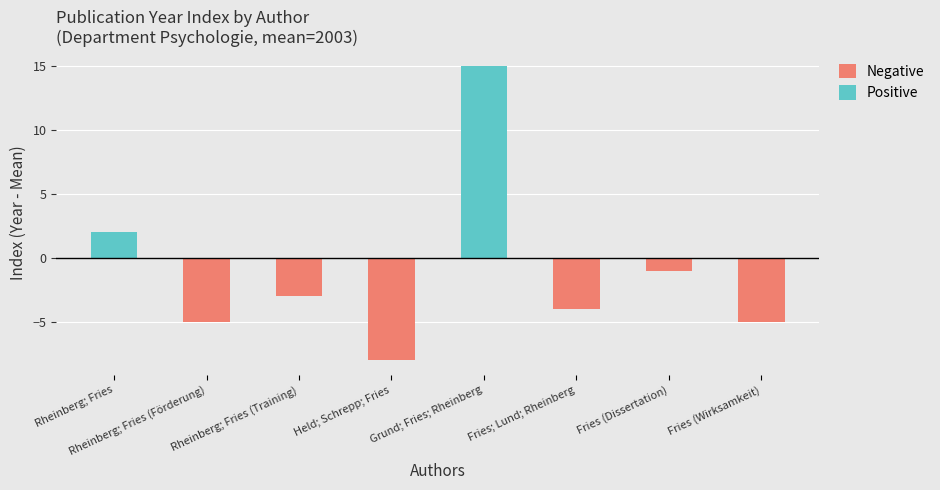

What position from the right is Fries; Lund; Rheinberg?

3